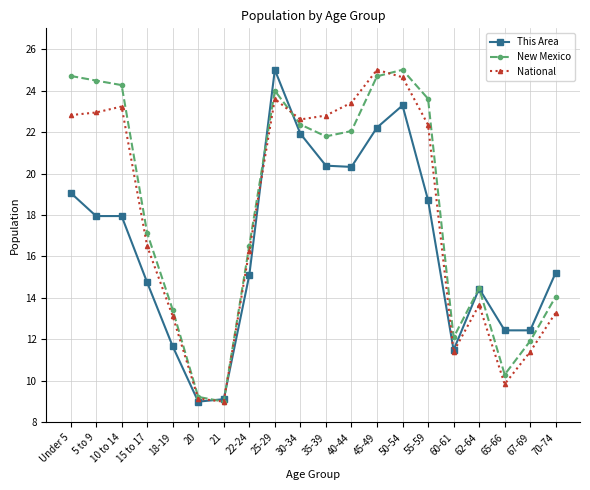

What is the highest value of the National series?

25.0